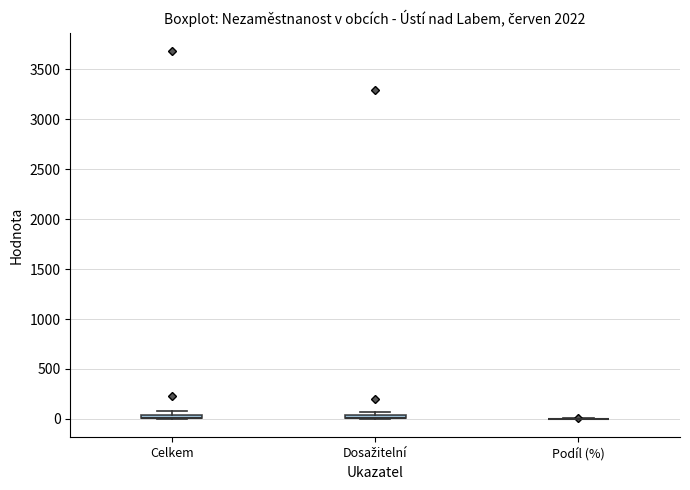

Where is the upper edge of the box for Celkem on the y-axis? The values are not printed on the chart, so give them approximately, as read against the axis.

50